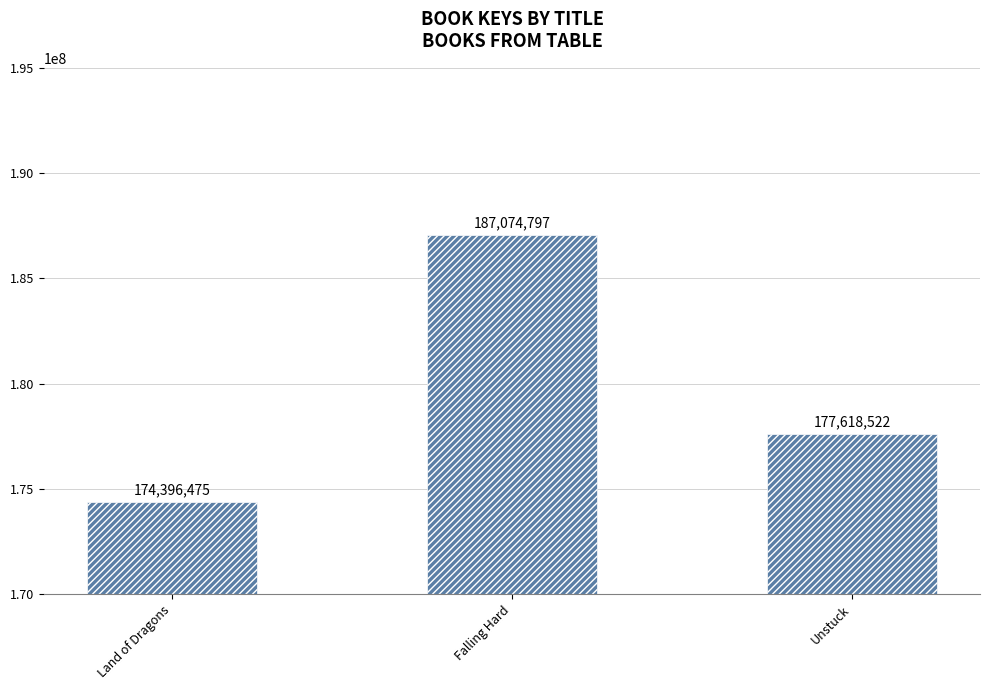

What is the value of the 3rd bar from the left?

177618522